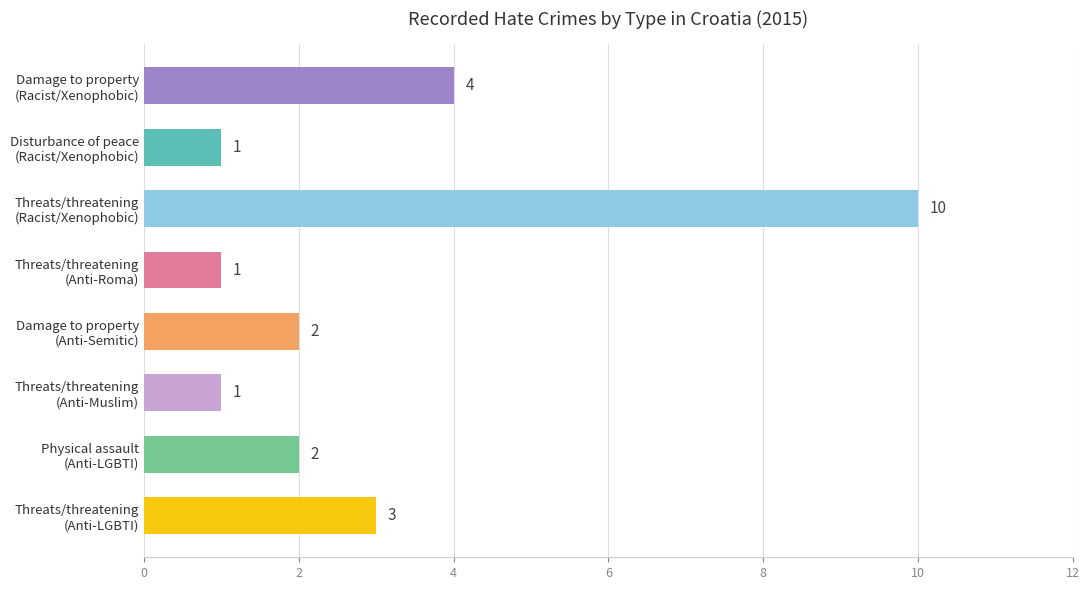

What is the value of the 6th bar from the top?

1